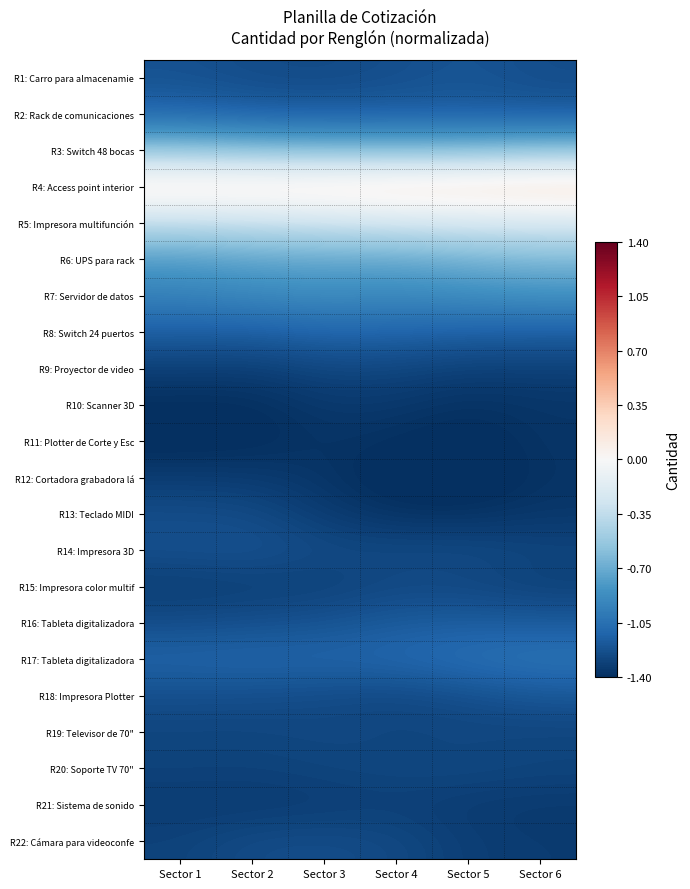

Which series has the largest total across all categories?

R4: Access point interior